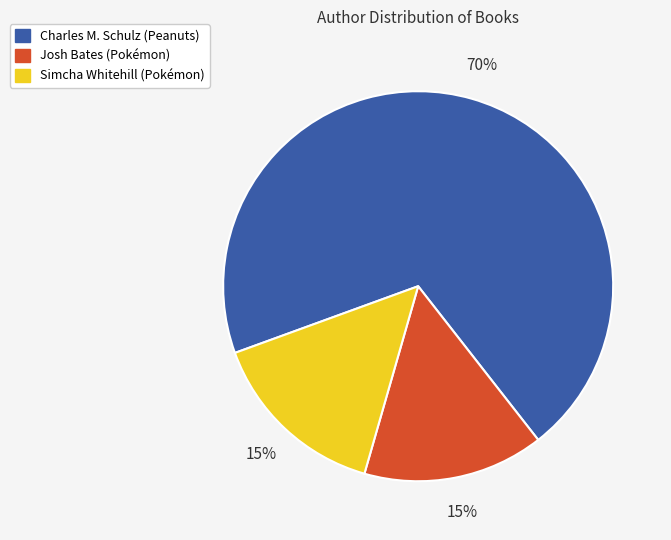

How many segments does this pie chart have?

3